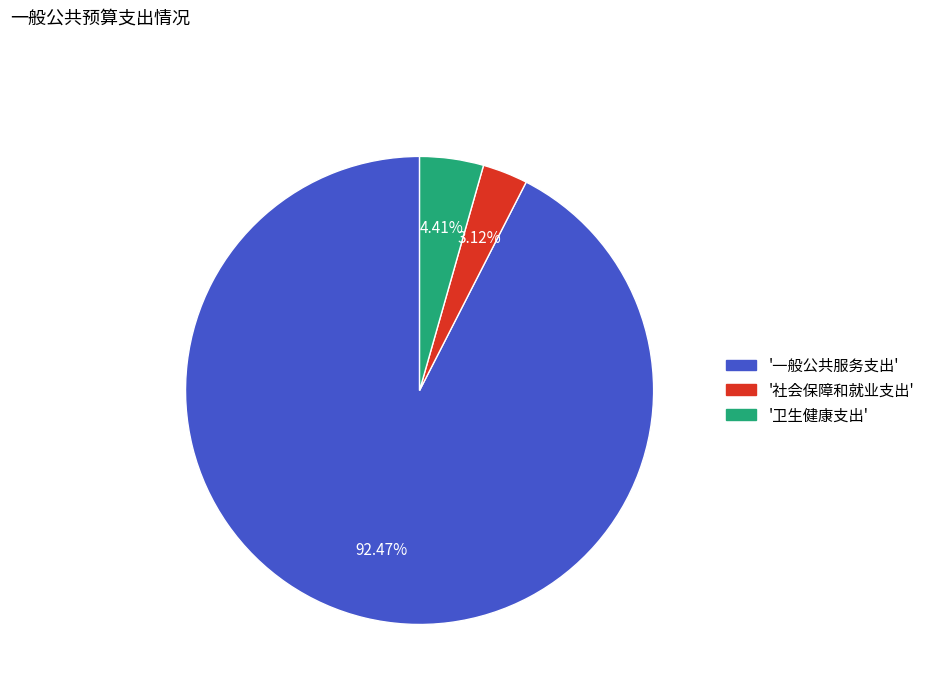

Is there any slice that represents more than half of the pie?

Yes